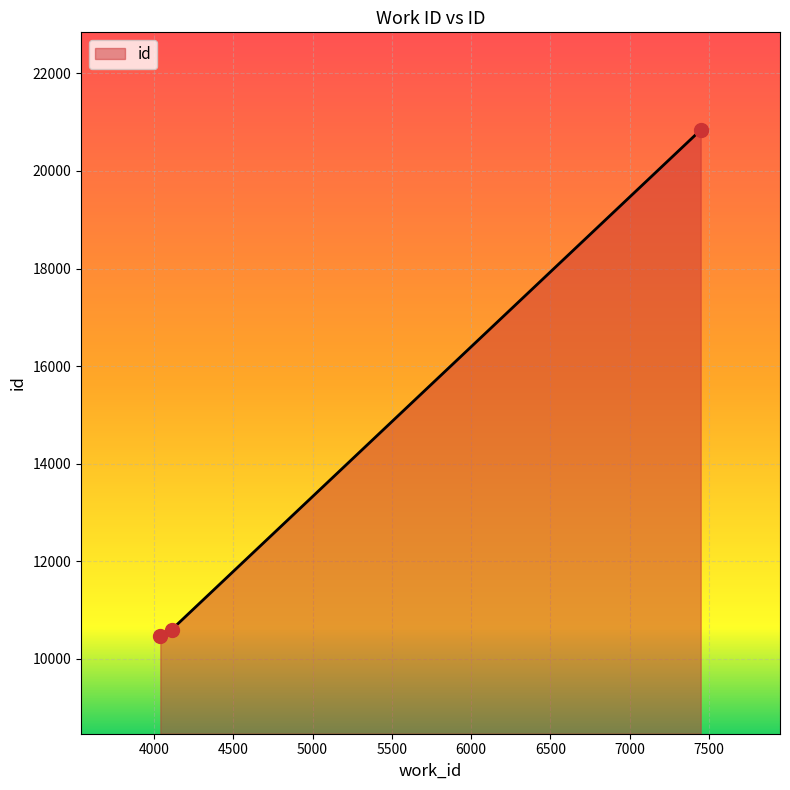

What is the minimum value shown in the chart?

10469